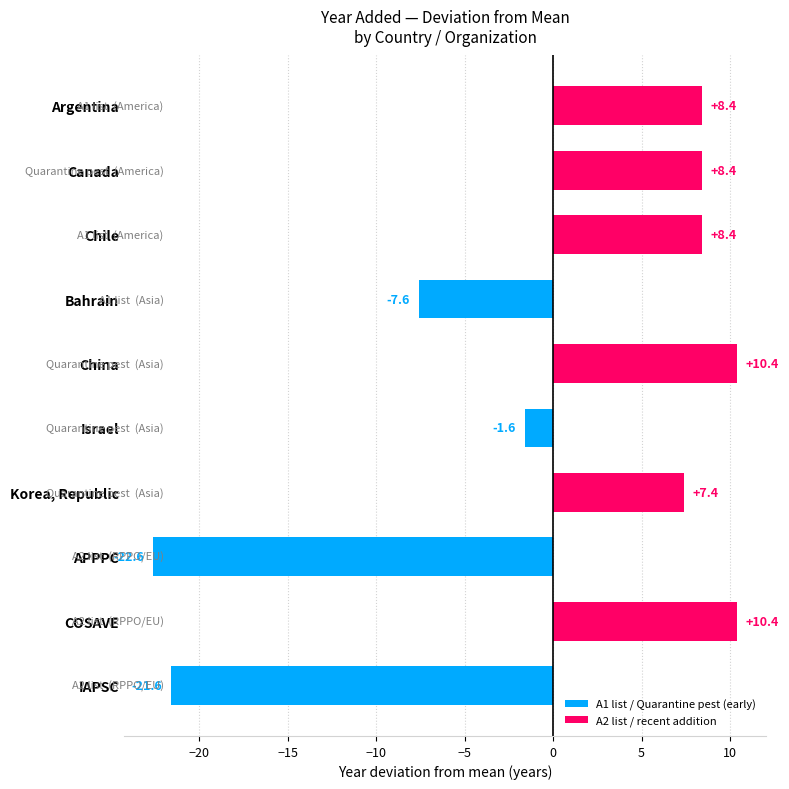

Where is the data nearest to the value -6?

Bahrain